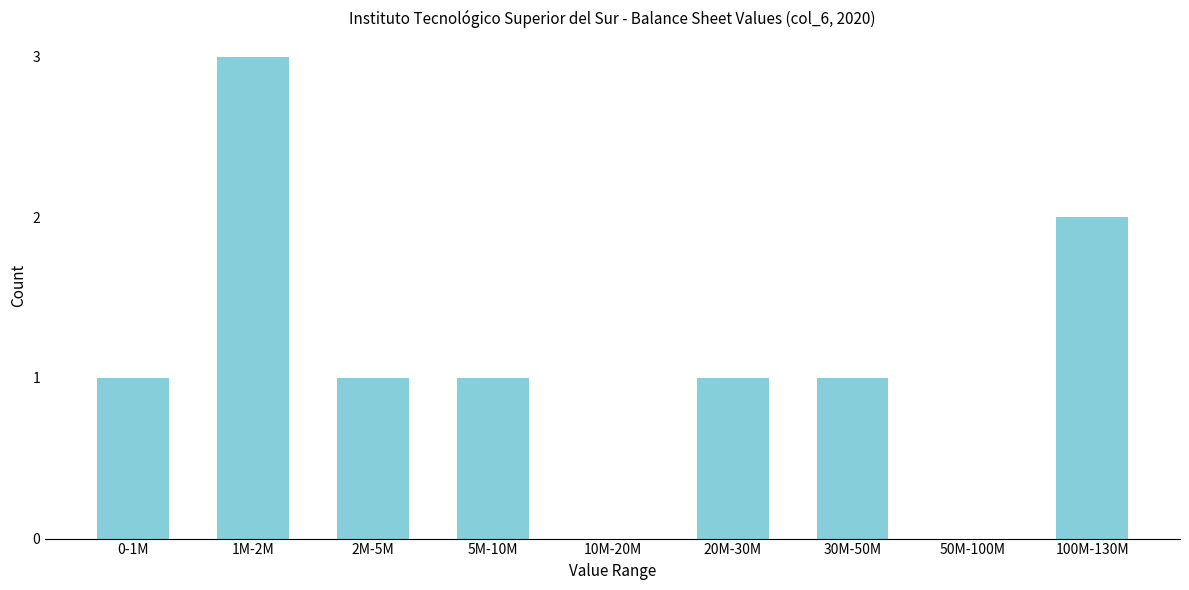

Reading left to right, what are all the values shown in this chart?

0-1M=1	1M-2M=3	2M-5M=1	5M-10M=1	10M-20M=0	20M-30M=1	30M-50M=1	50M-100M=0	100M-130M=2